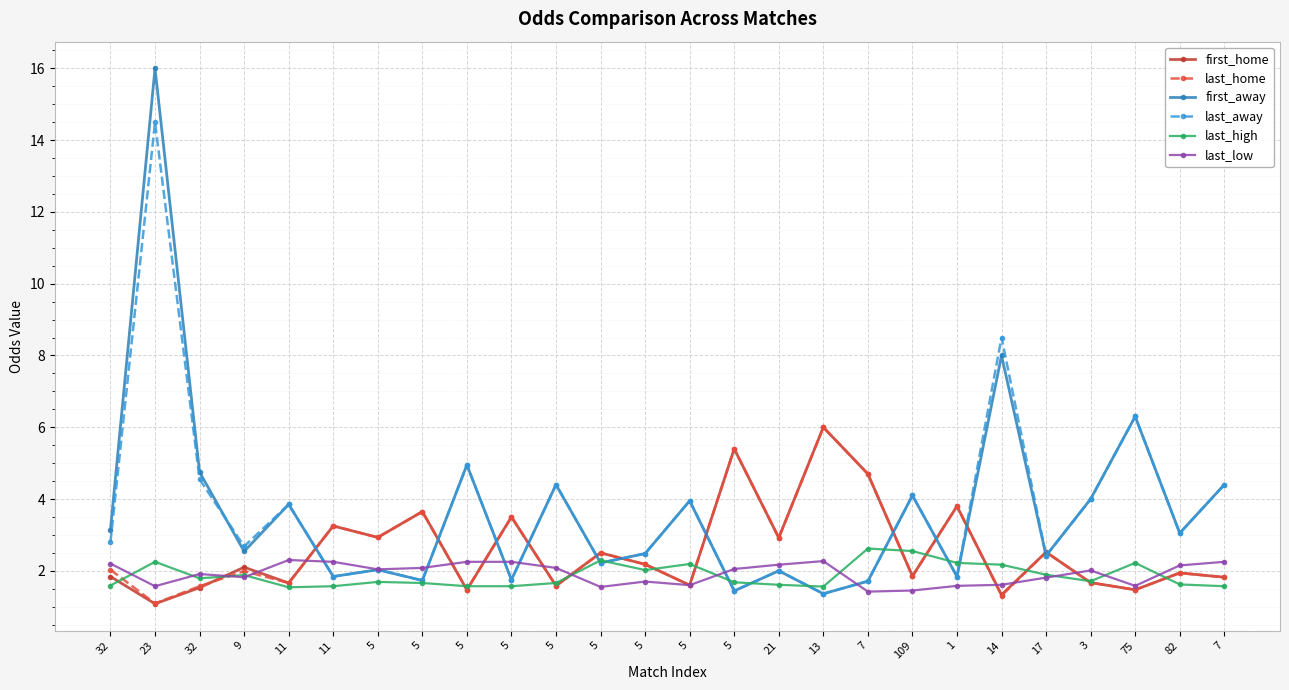

The last_home series shows 1.6 at 5. True or false?

True